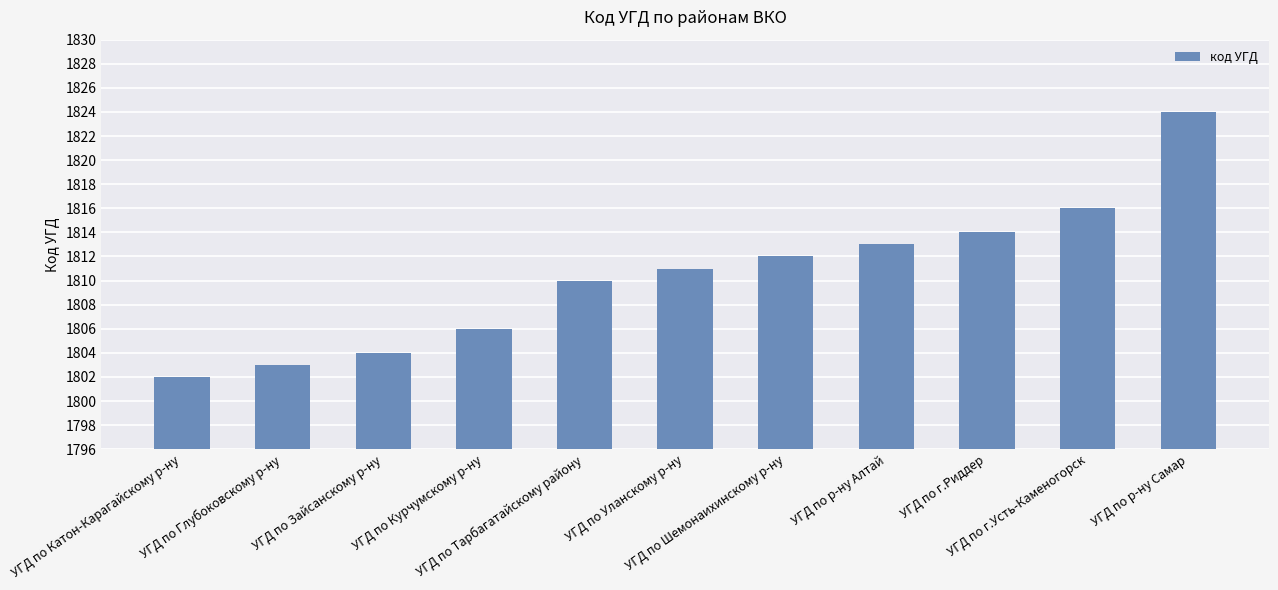

What position from the left is УГД по Катон-Карагайскому р-ну?

1